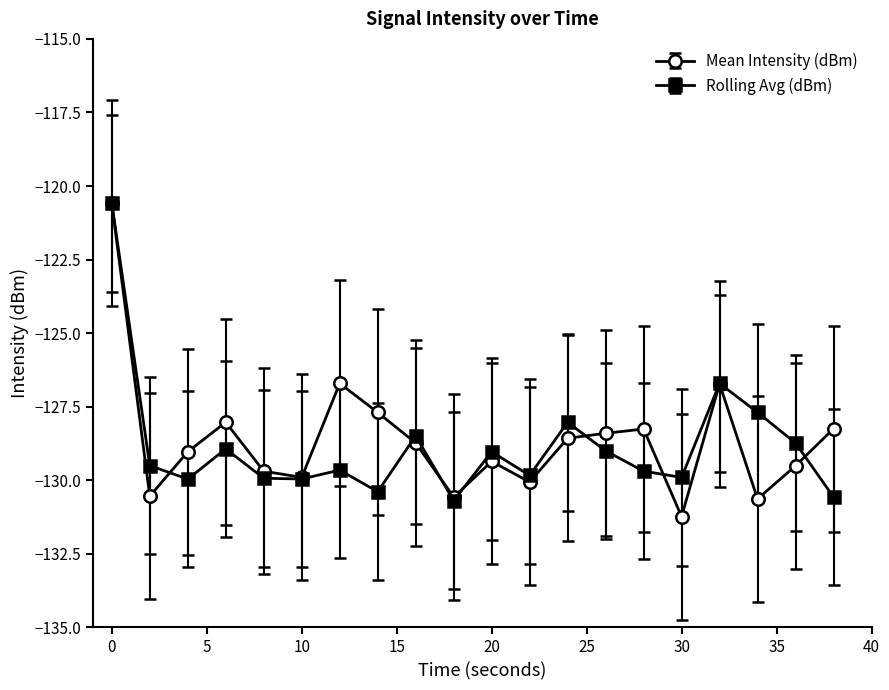

What is the maximum value shown in the chart?

-120.6